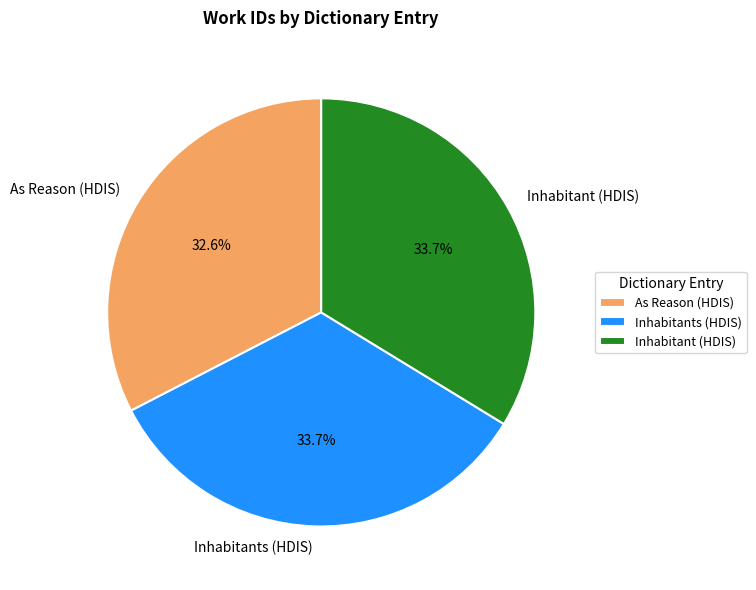

Combined, what portion of the pie is As Reason (HDIS) and Inhabitant (HDIS)?

66.3%